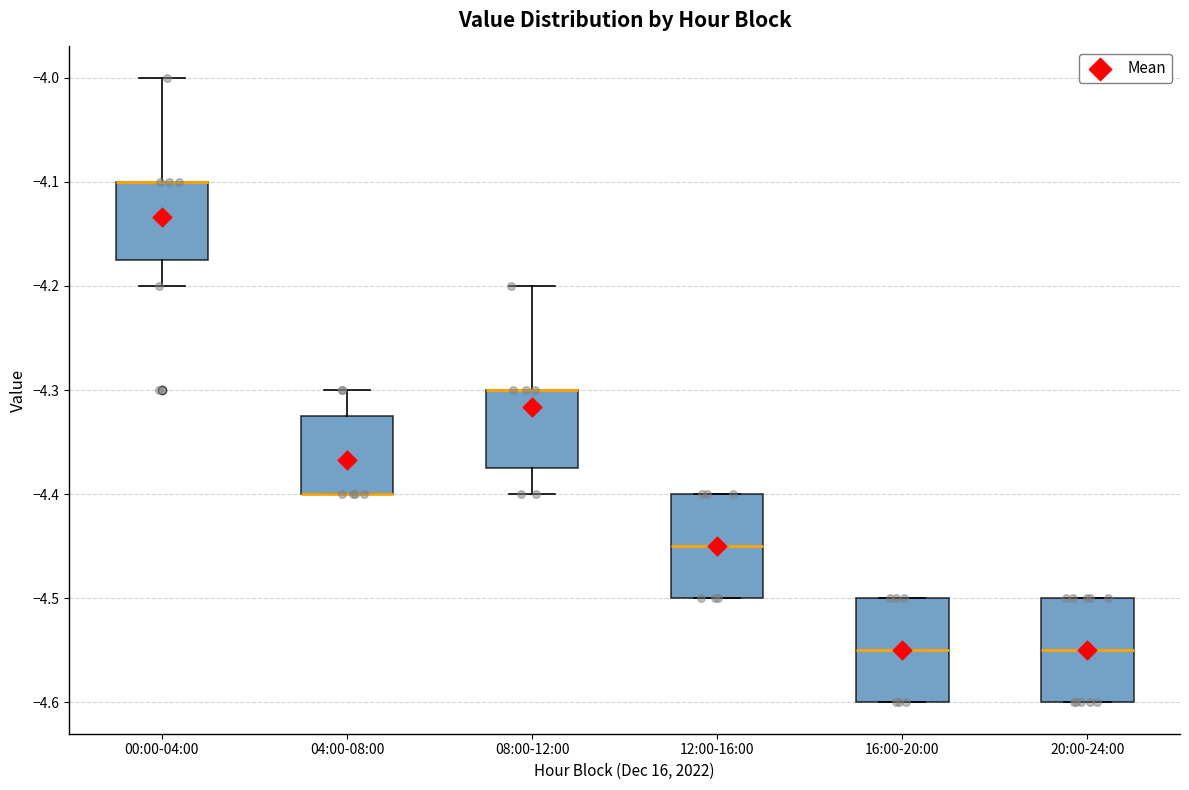

Reading left to right, read every box against the y-axis: the position of its median line, the range the box covers, and the ends of its whiskers. The values are not printed on the chart, so give them approximately, as read against the axis.

00:00-04:00: median -4.10 (drawn on the box's upper edge), box -4.17 to -4.10, whiskers -4.20 to -4.00
04:00-08:00: median -4.40 (drawn on the box's lower edge), box -4.40 to -4.32, whiskers -4.40 to -4.30
08:00-12:00: median -4.30 (drawn on the box's upper edge), box -4.37 to -4.30, whiskers -4.40 to -4.20
12:00-16:00: median -4.45, box -4.50 to -4.40, whiskers -4.50 to -4.40
16:00-20:00: median -4.55, box -4.60 to -4.50, whiskers -4.60 to -4.50
20:00-24:00: median -4.55, box -4.60 to -4.50, whiskers -4.60 to -4.50